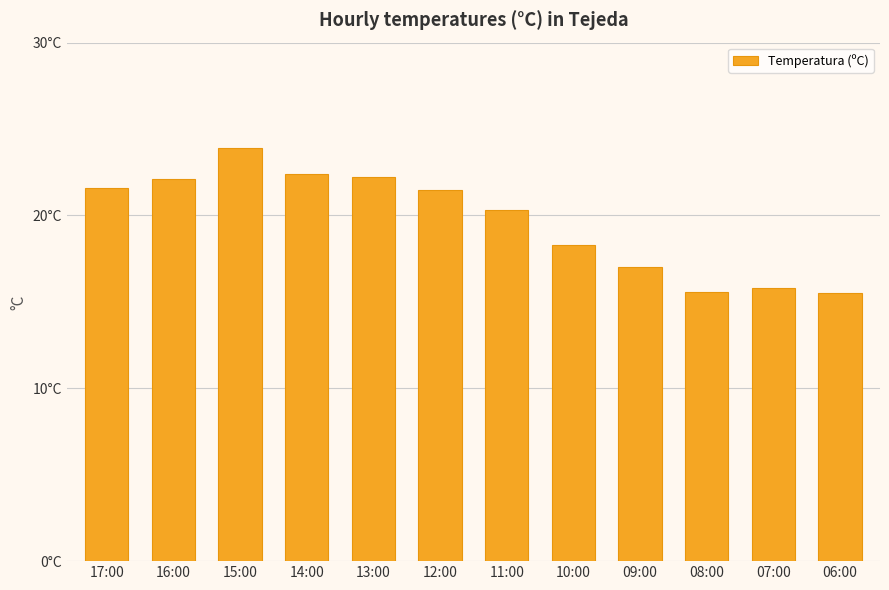

List the labels in order of value, smallest first.

06:00, 08:00, 07:00, 09:00, 10:00, 11:00, 12:00, 17:00, 16:00, 13:00, 14:00, 15:00